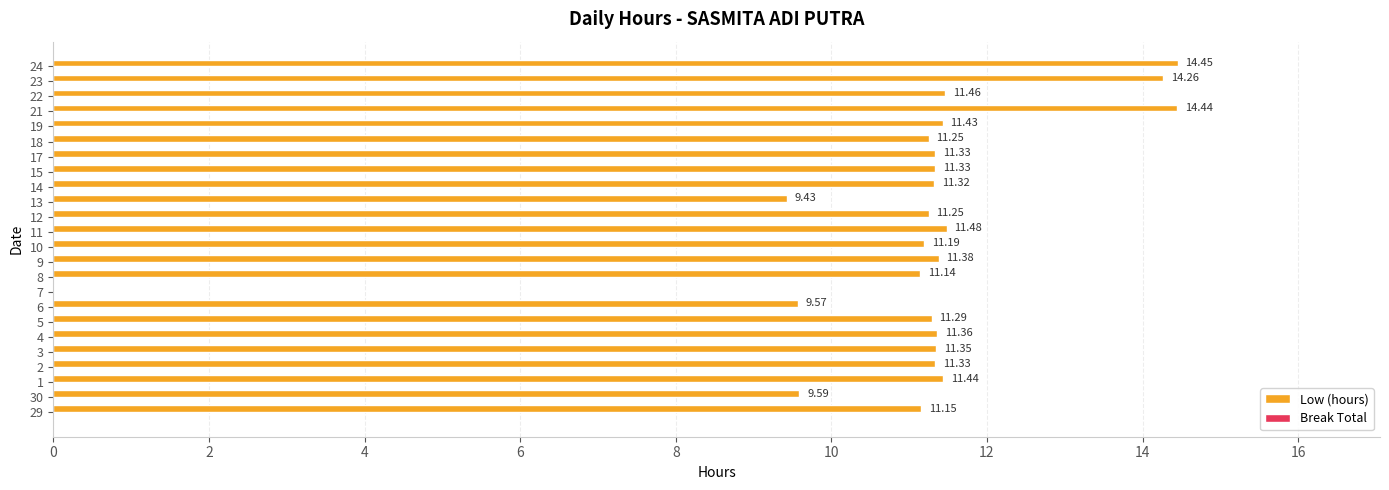

What is the sum of the values at 29 and 23?

25.4